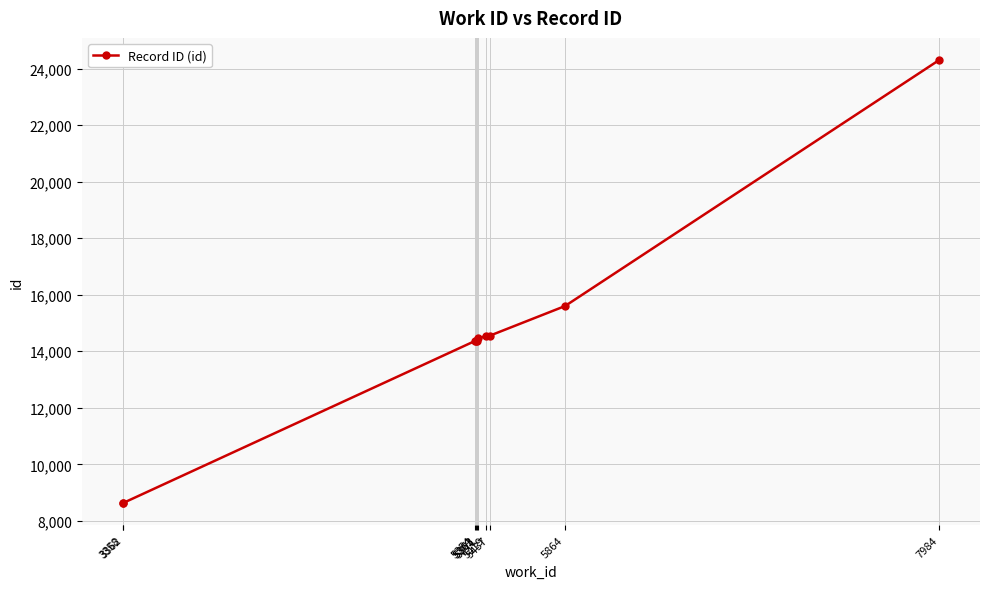

What is the sum of all values?

143805